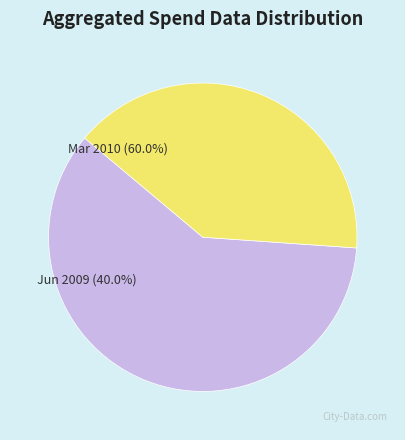

To the nearest percent, what percentage of the pie is Aggregated spend data - Financial Year (31 Mar 2010)?

60%